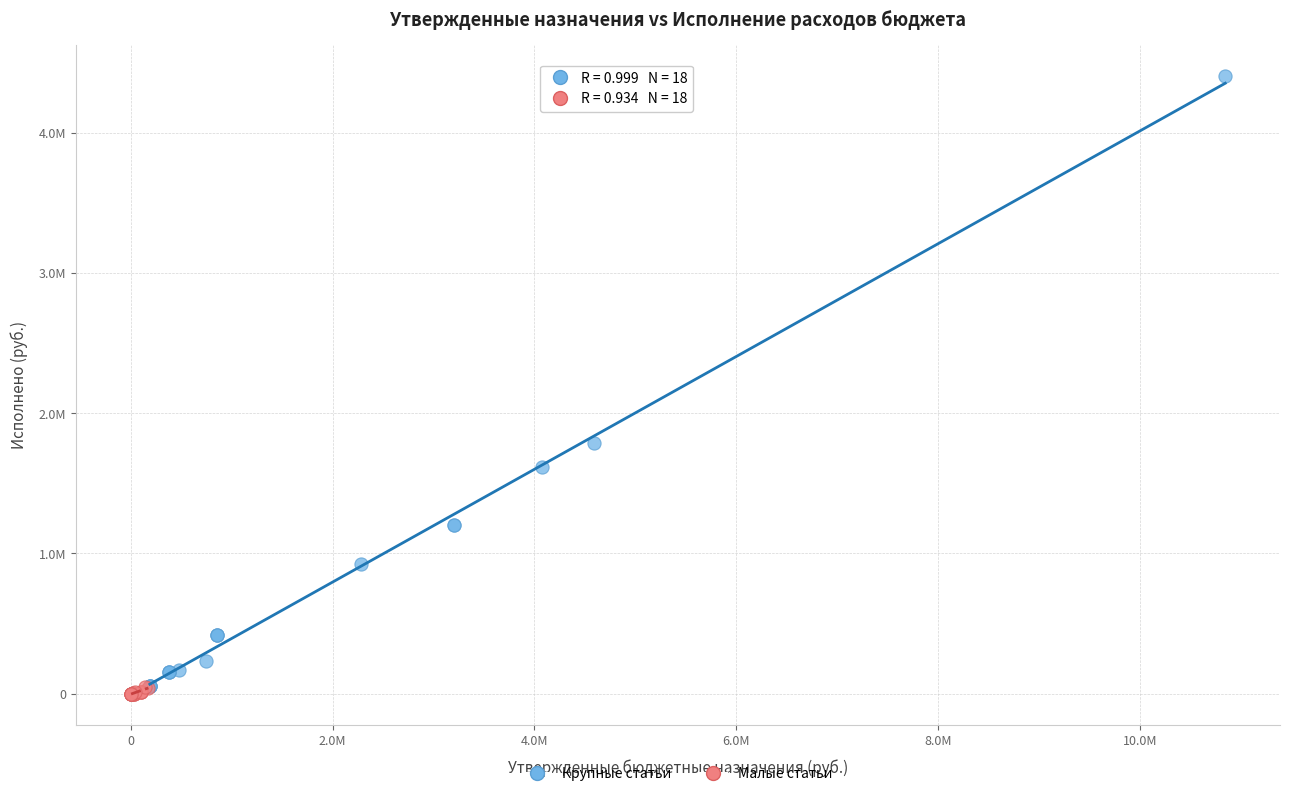

What are all the series names shown in the legend?

Крупные статьи, Малые статьи